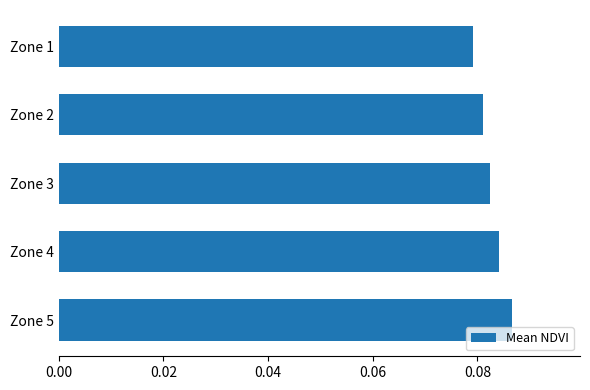

True or false: the data shows 0.0 at Zone 4.

False